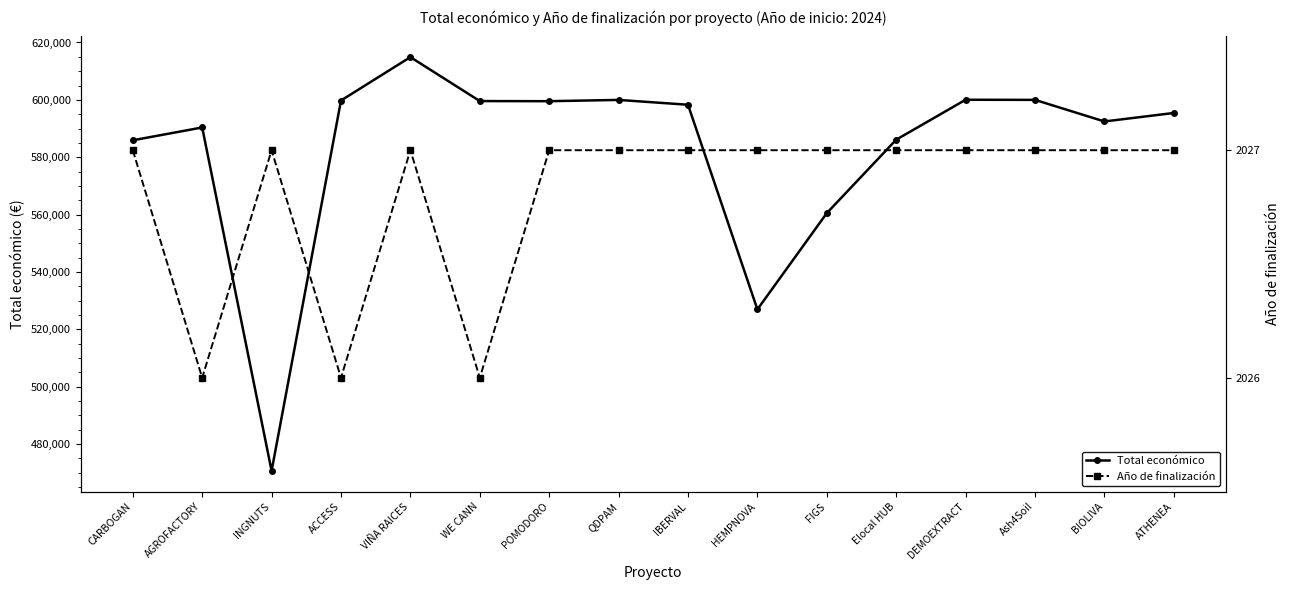

True or false: Total económico and Año de finalización cross at least once.

False